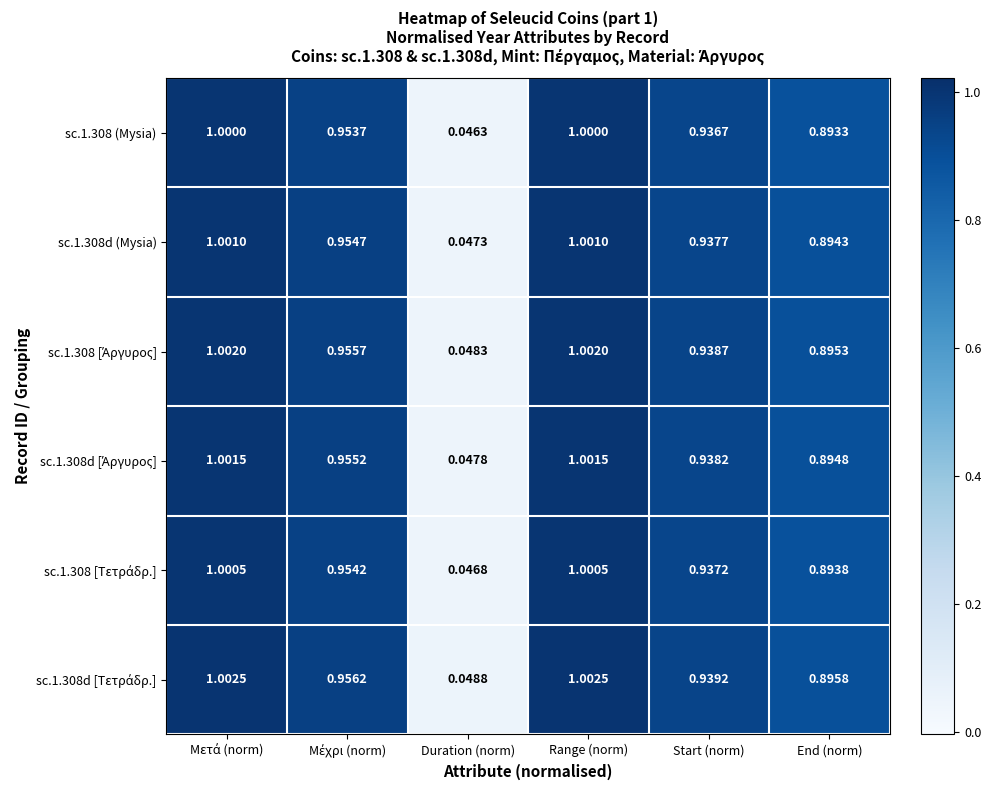

At which label is sc.1.308 (Μysia) closest to 0?

Duration (norm)